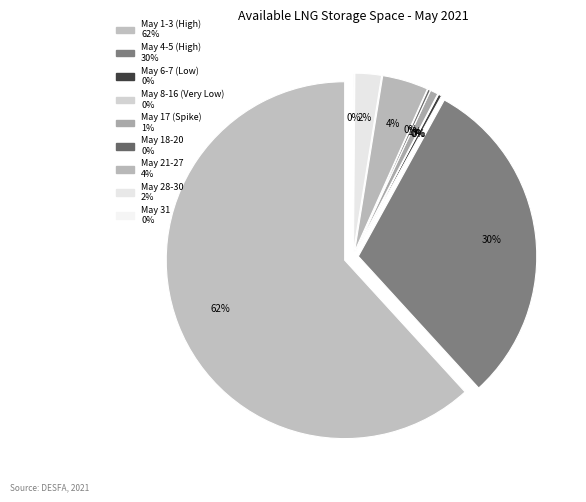

How much of the chart is everything except 2021-05-10?

100.0%